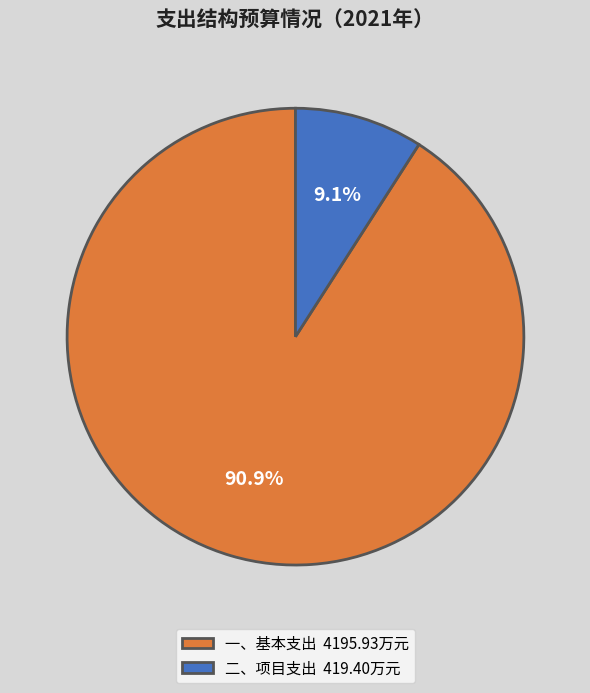

How many segments does this pie chart have?

2